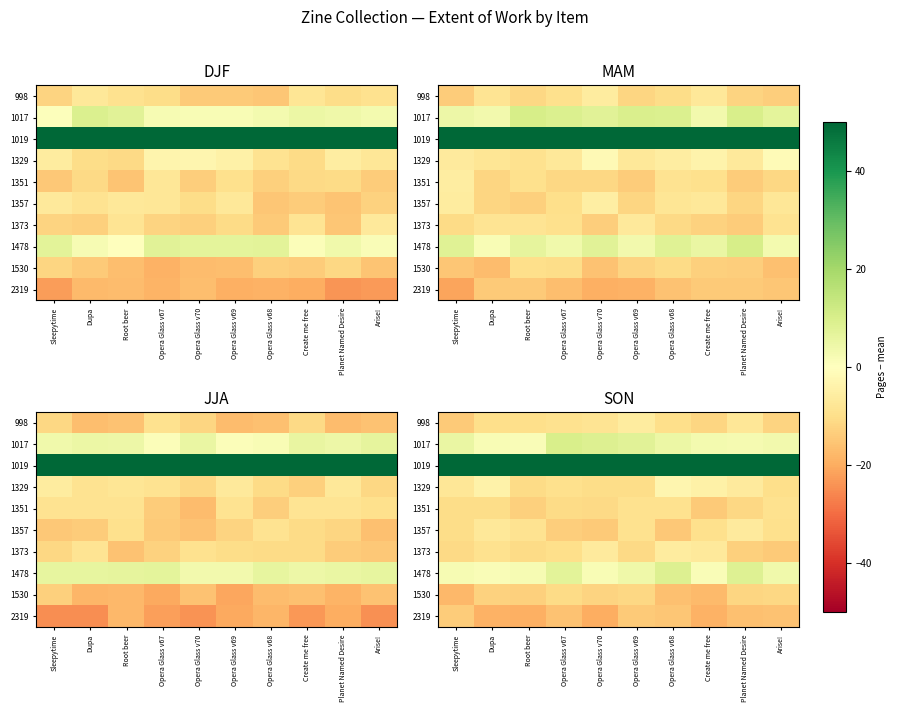

What is the maximum value for 2319?

-13.9